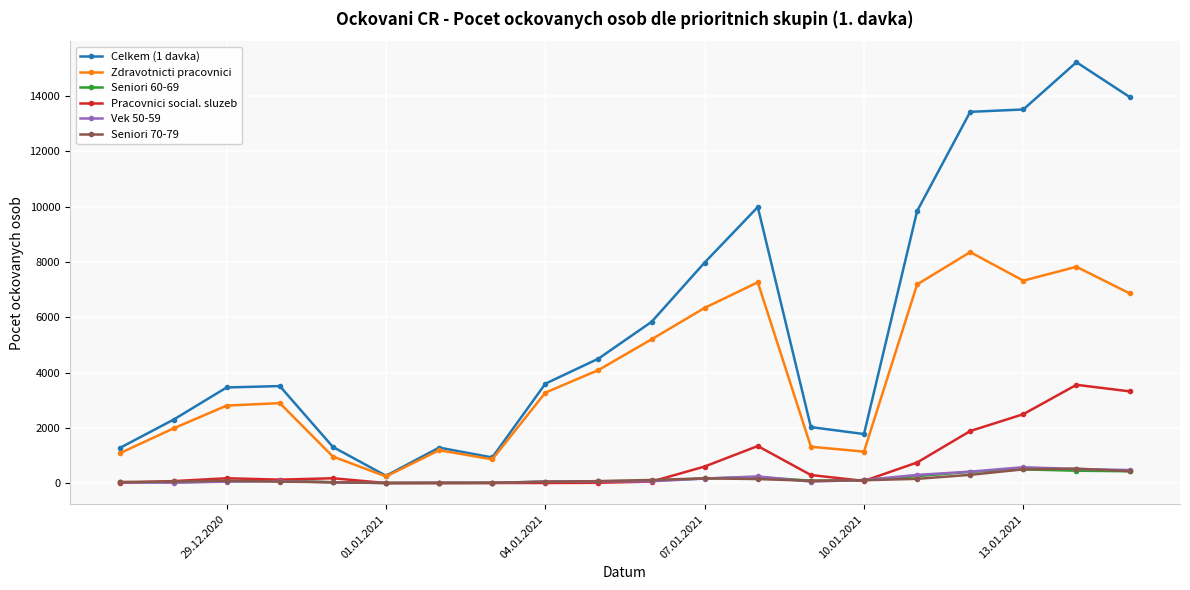

True or false: Vek 50-59 and Zdravotnicti pracovnici intersect in this chart.

False